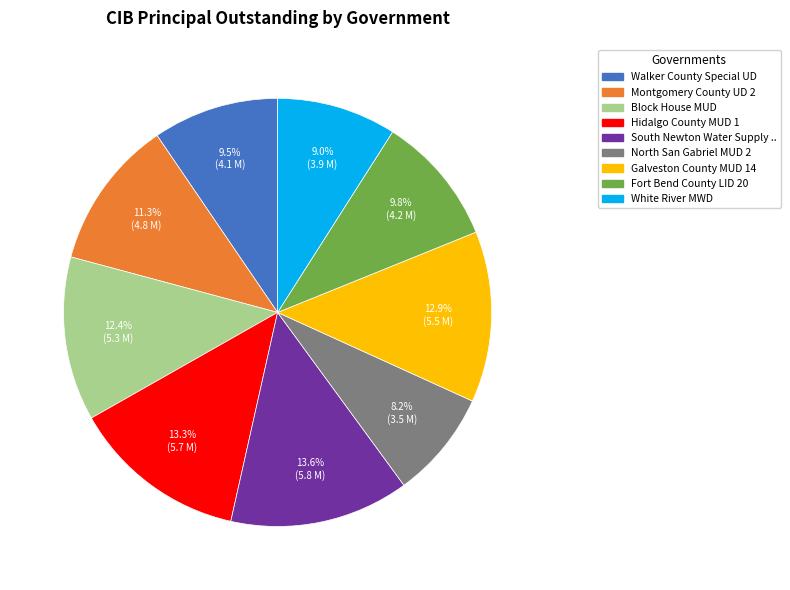

How many slices are in this pie chart?

9